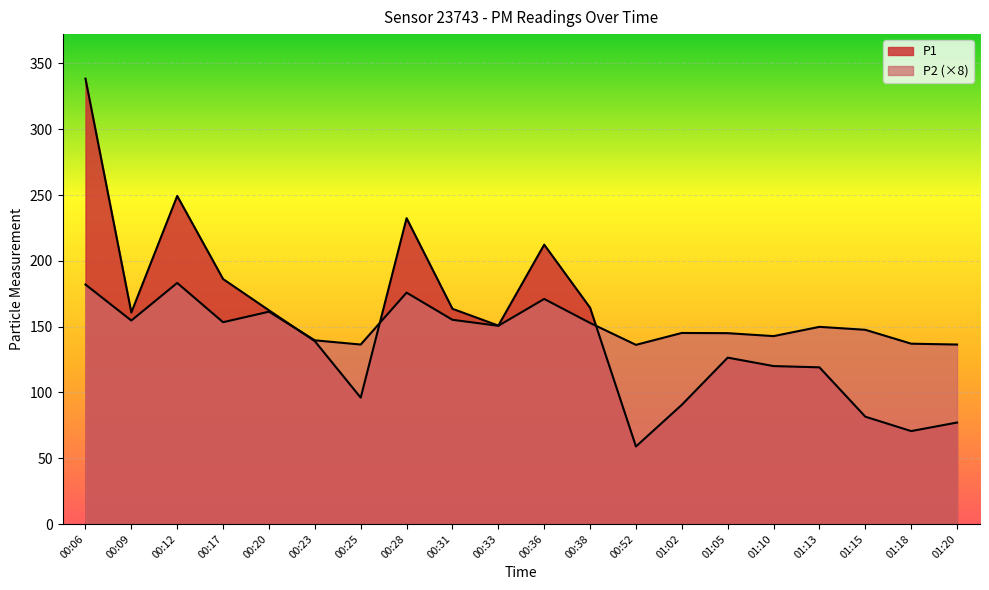

What is the approximate value of P2 at 01:10?

142.8